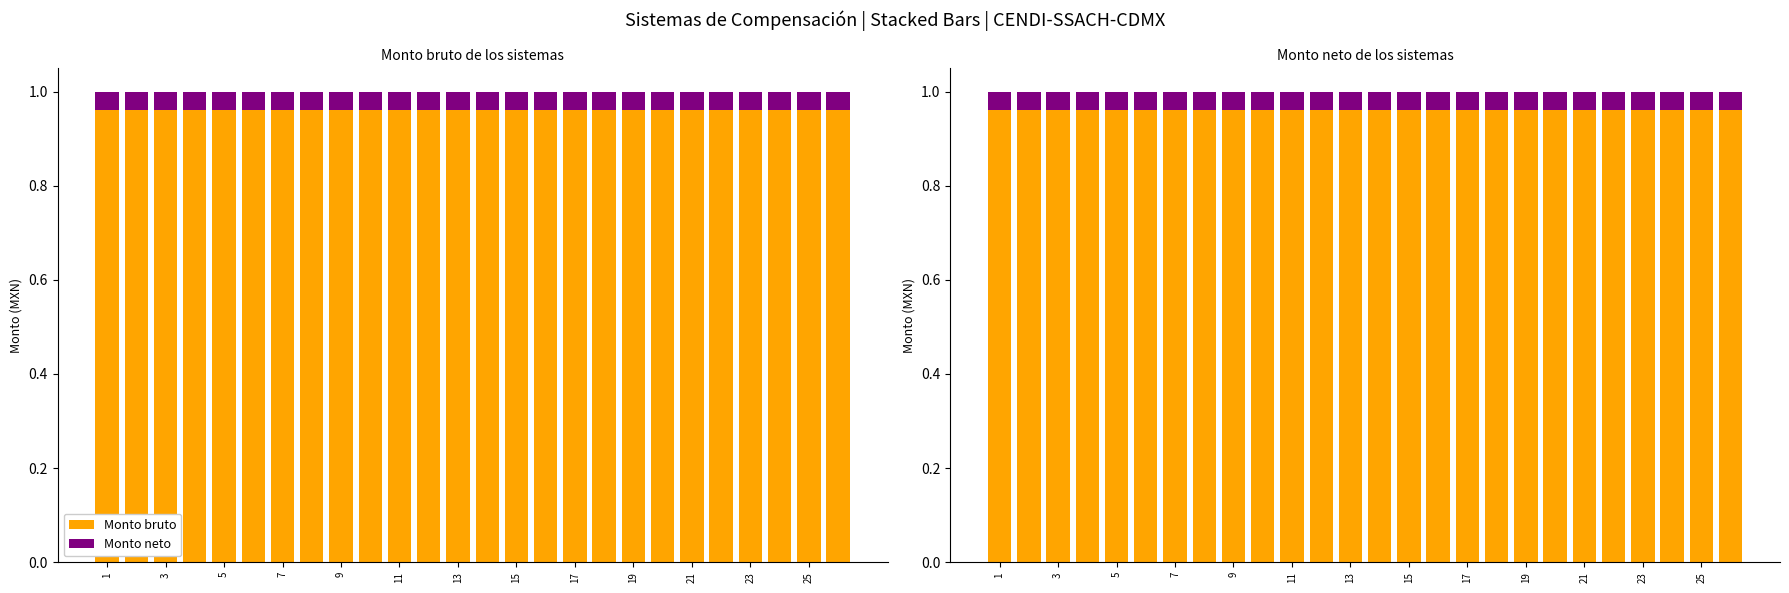

List the series in order of their overall mean, lowest first.

Monto neto, Monto bruto